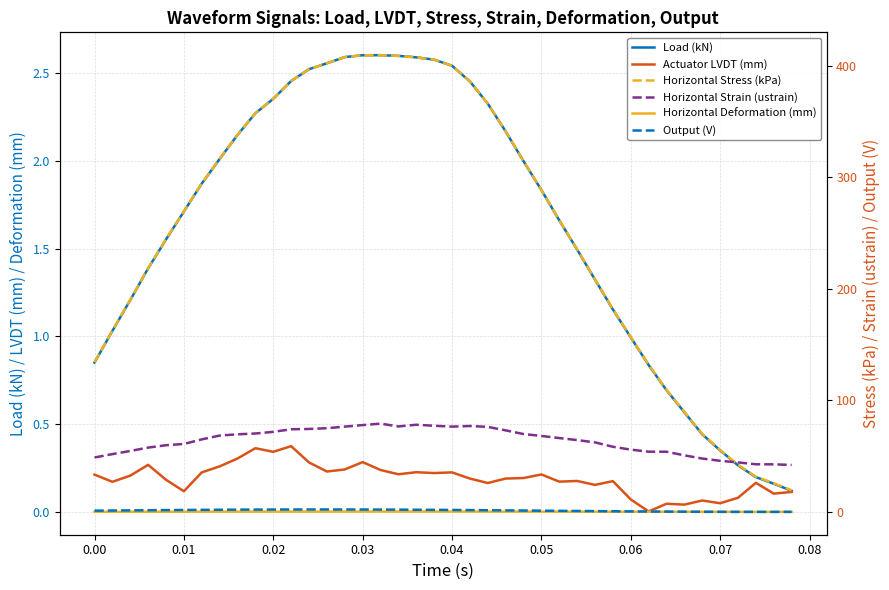

Which series has the largest total across all categories?

Horizontal Stress (kPa)